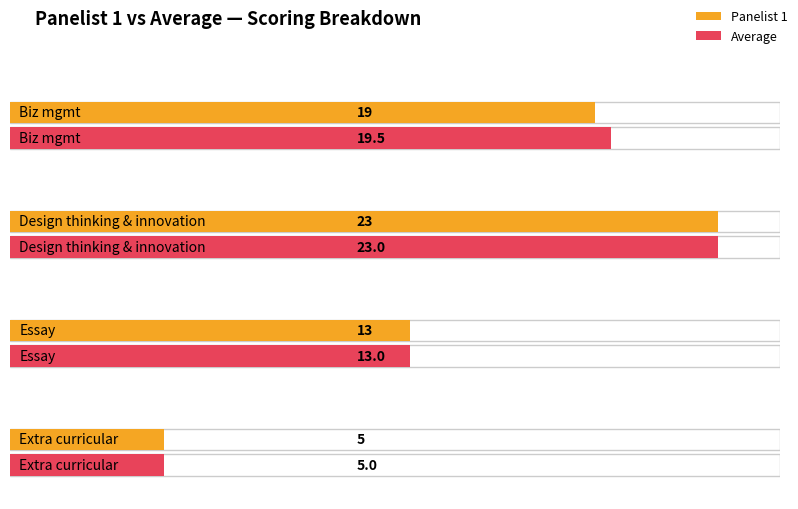

How many data points in Panelist 1 are less than 19?

2